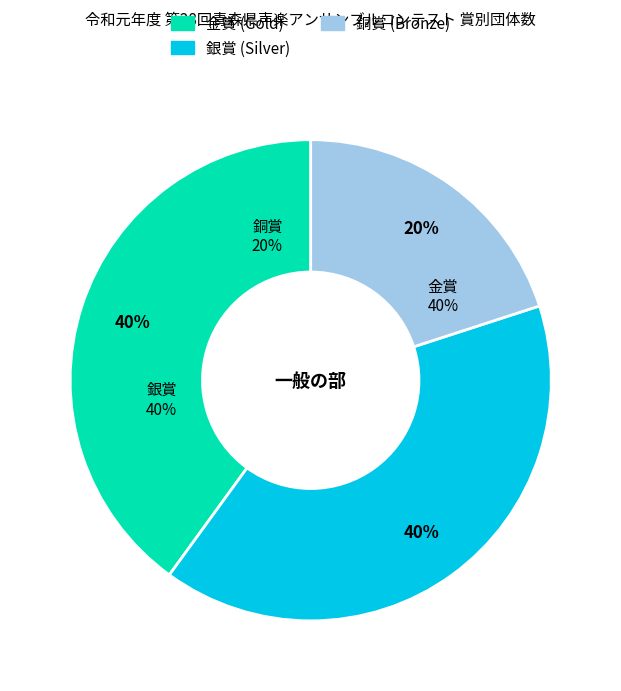

Between 金賞 and 銀賞, which is larger?

金賞